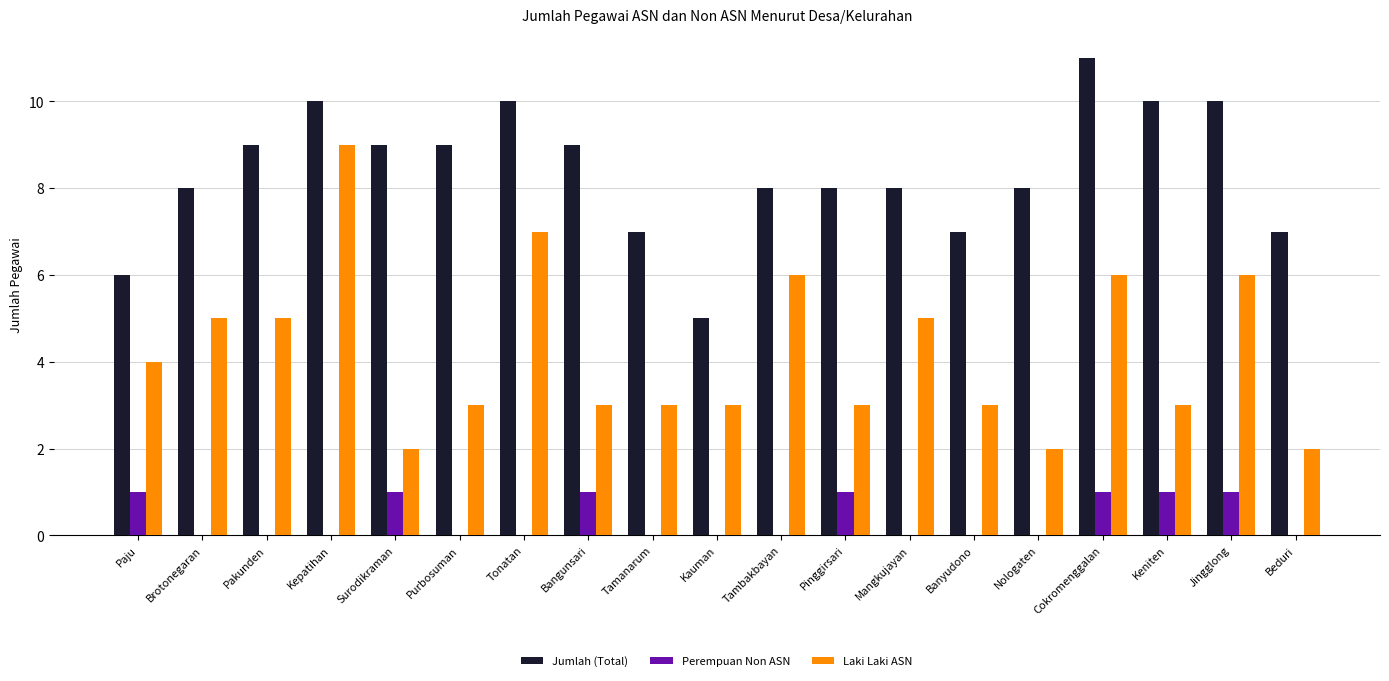

Is the value of Jumlah (Total) at Pinggirsari greater than the value of Perempuan Non ASN at Purbosuman?

Yes